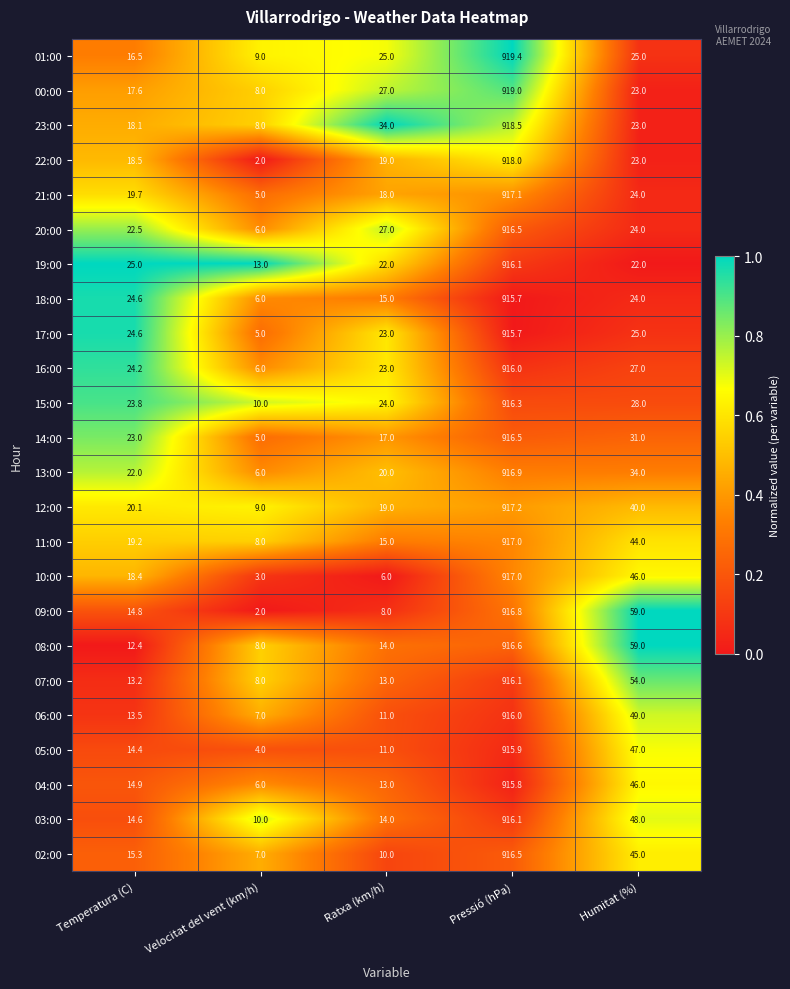

What is the sum of all 12:00 values?

1005.3